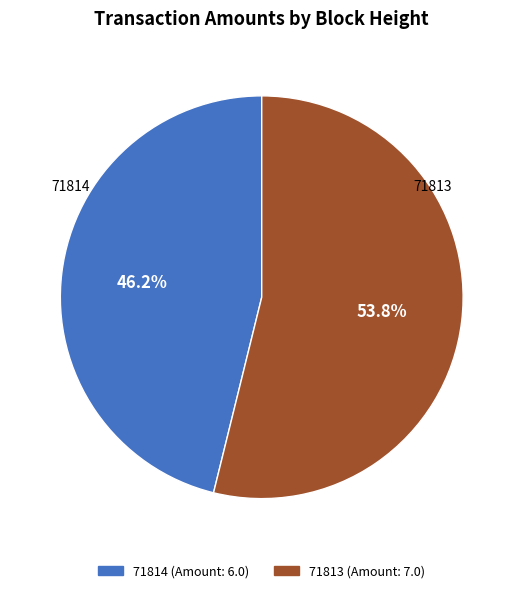

True or false: 71814 accounts for 41% of the total.

False